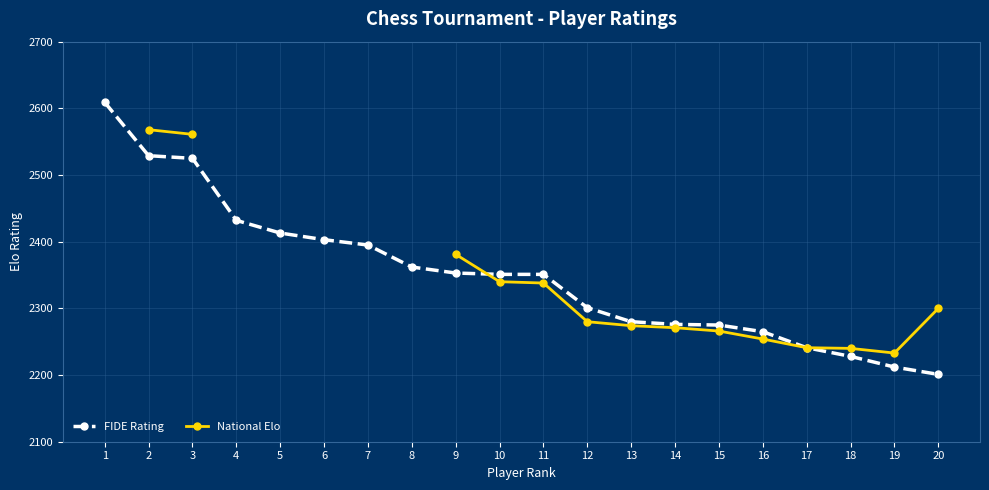

At which label does National Elo first exceed 2340?

2